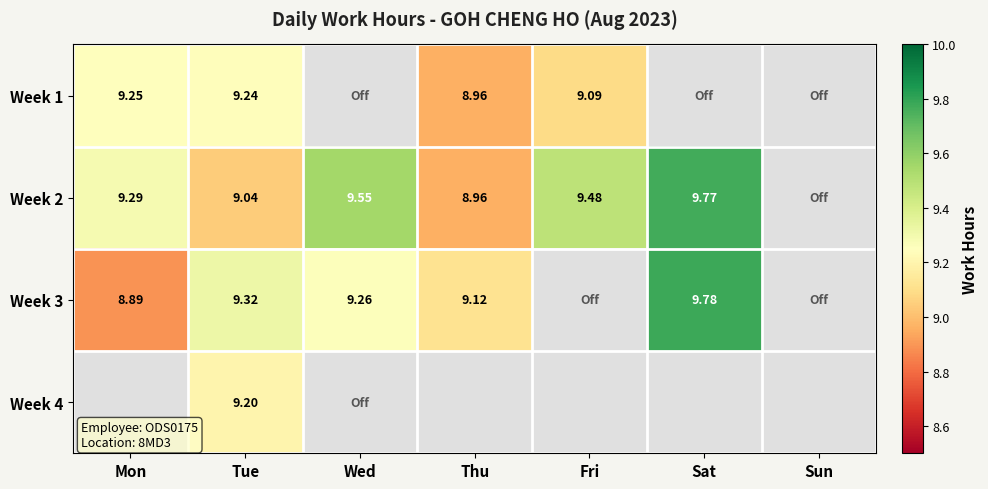

At which category does the chart reach its peak across all series?

Sat